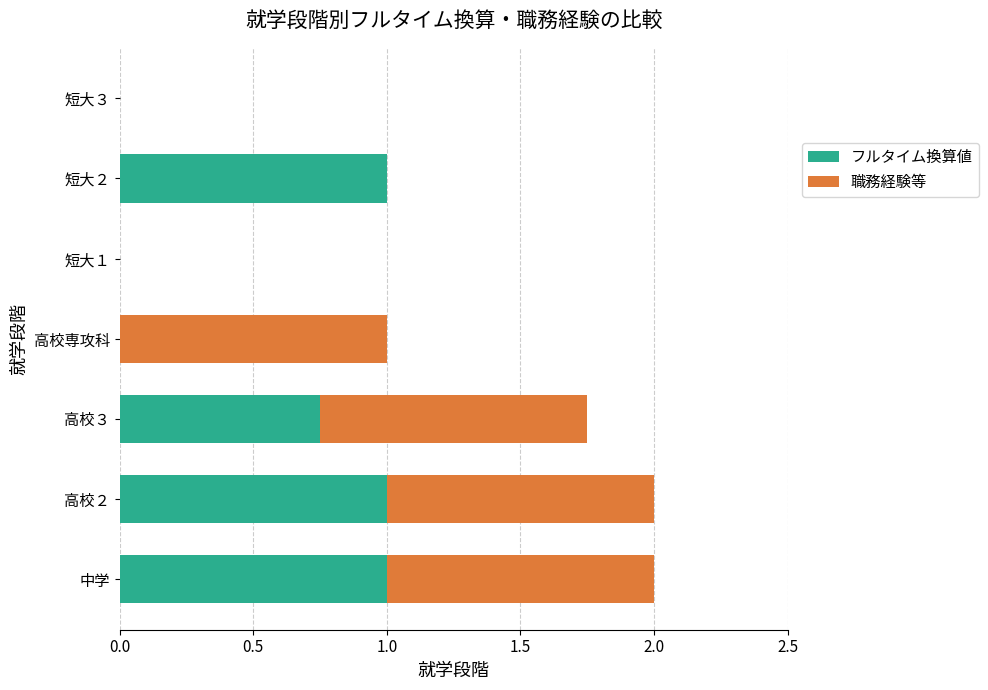

What is the maximum value for フルタイム換算値?

1.0